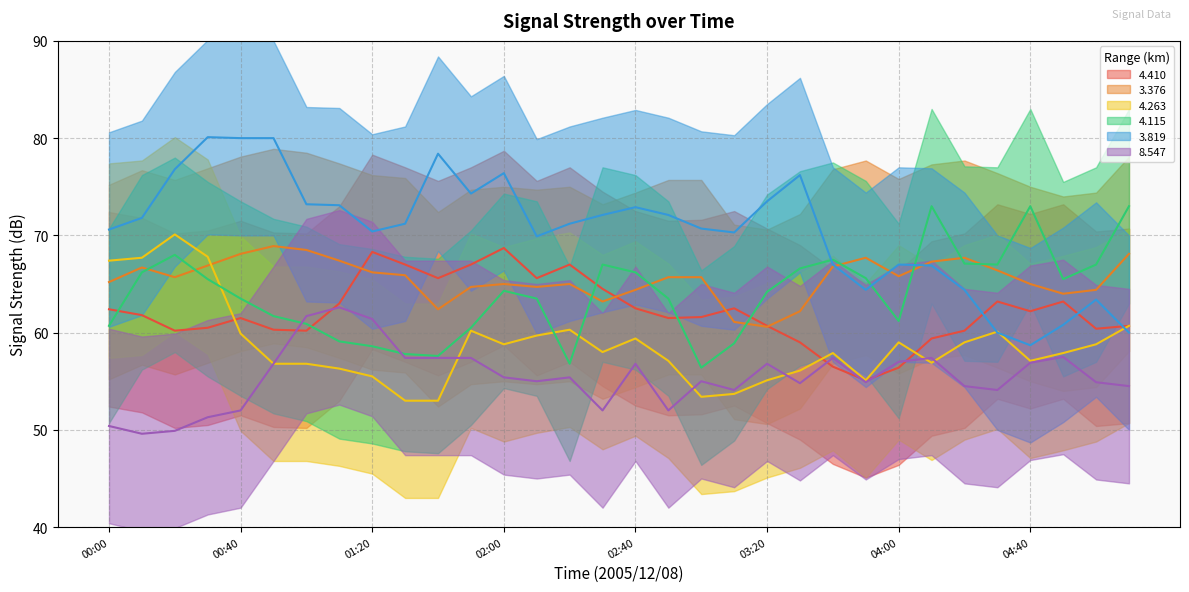

Which label corresponds to the smallest value in the chart?

00:10